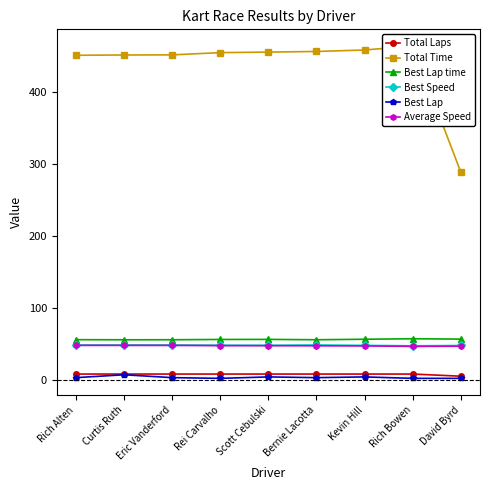

Which has a higher value, Scott Cebulski or Rich Alten?

Scott Cebulski